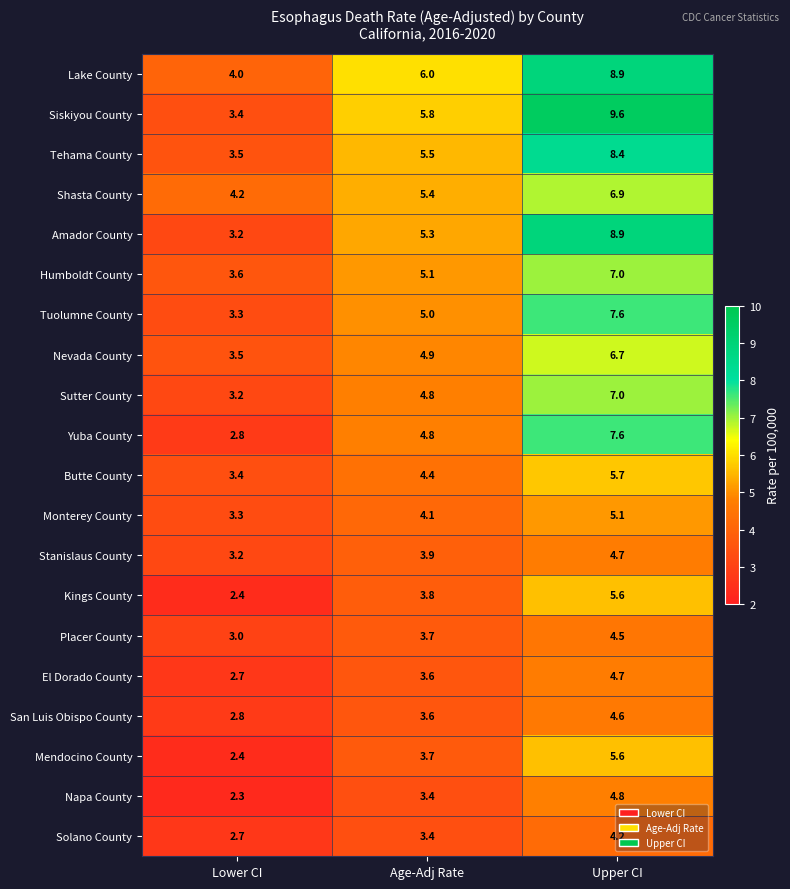

At which category is the sum across all series the highest?

Upper CI